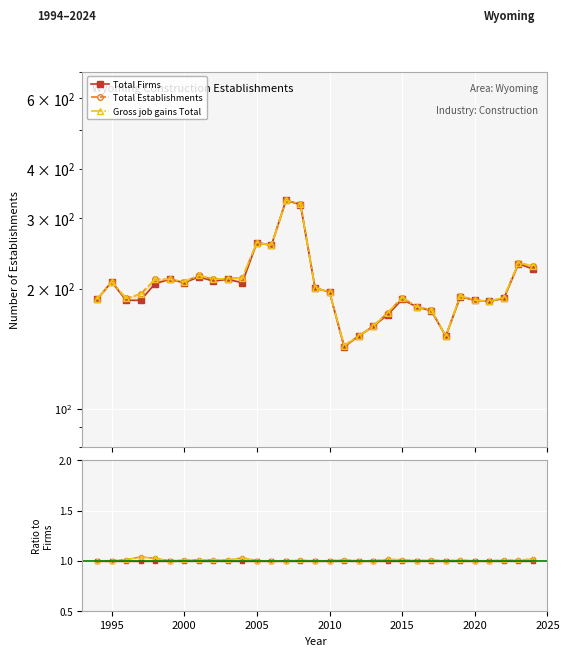

Reading left to right, list all the values displayed in this chart.

Total Firms: 1.0	1.0	1.0	1.0	1.0	1.0	1.0	1.0	1.0	1.0	1.0	1.0	1.0	1.0	1.0	1.0	1.0	1.0	1.0	1.0	1.0	1.0	1.0	1.0	1.0	1.0	1.0	1.0	1.0	1.0	1.0
Total Establishments: 1.0	1.0	1.0	1.0	1.0	1.0	1.0	1.0	1.0	1.0	1.0	1.0	1.0	1.0	1.0	1.0	1.0	1.0	1.0	1.0	1.0	1.0	1.0	1.0	1.0	1.0	1.0	1.0	1.0	1.0	1.0
Gross job gains Total: 1.0	1.0	1.0	1.0	1.0	1.0	1.0	1.0	1.0	1.0	1.0	1.0	1.0	1.0	1.0	1.0	1.0	1.0	1.0	1.0	1.0	1.0	1.0	1.0	1.0	1.0	1.0	1.0	1.0	1.0	1.0